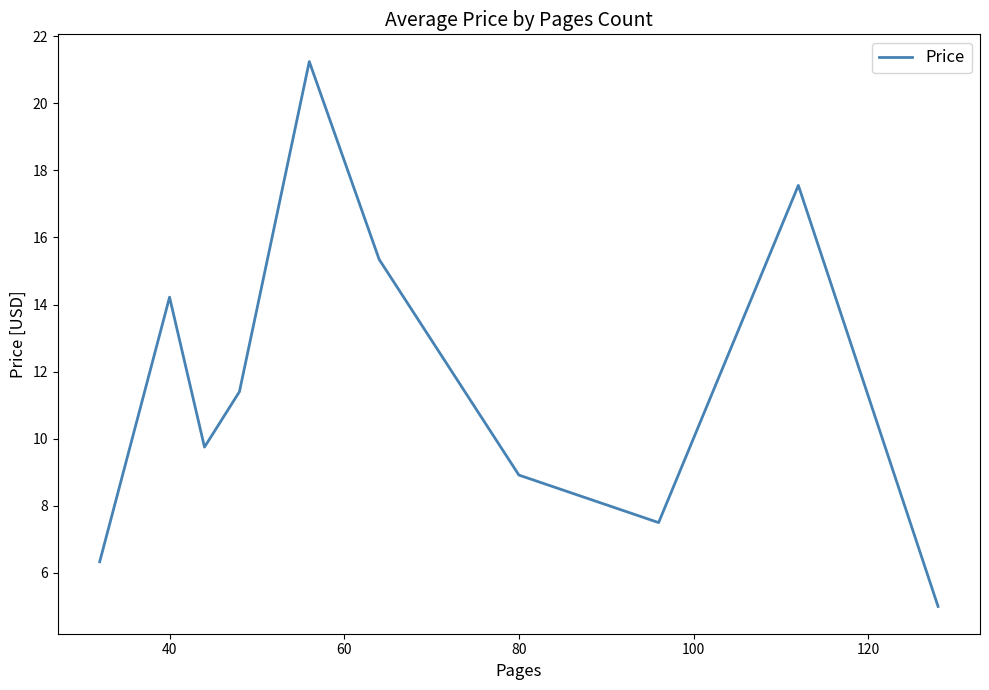

What is the difference between the maximum and minimum values?

16.2